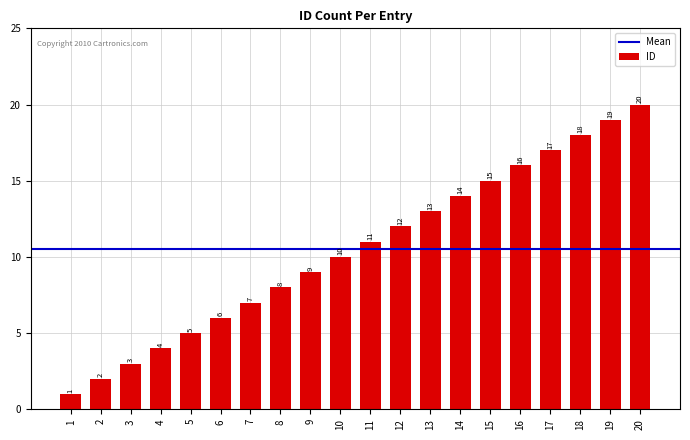

What is the difference between the maximum and minimum values?

19